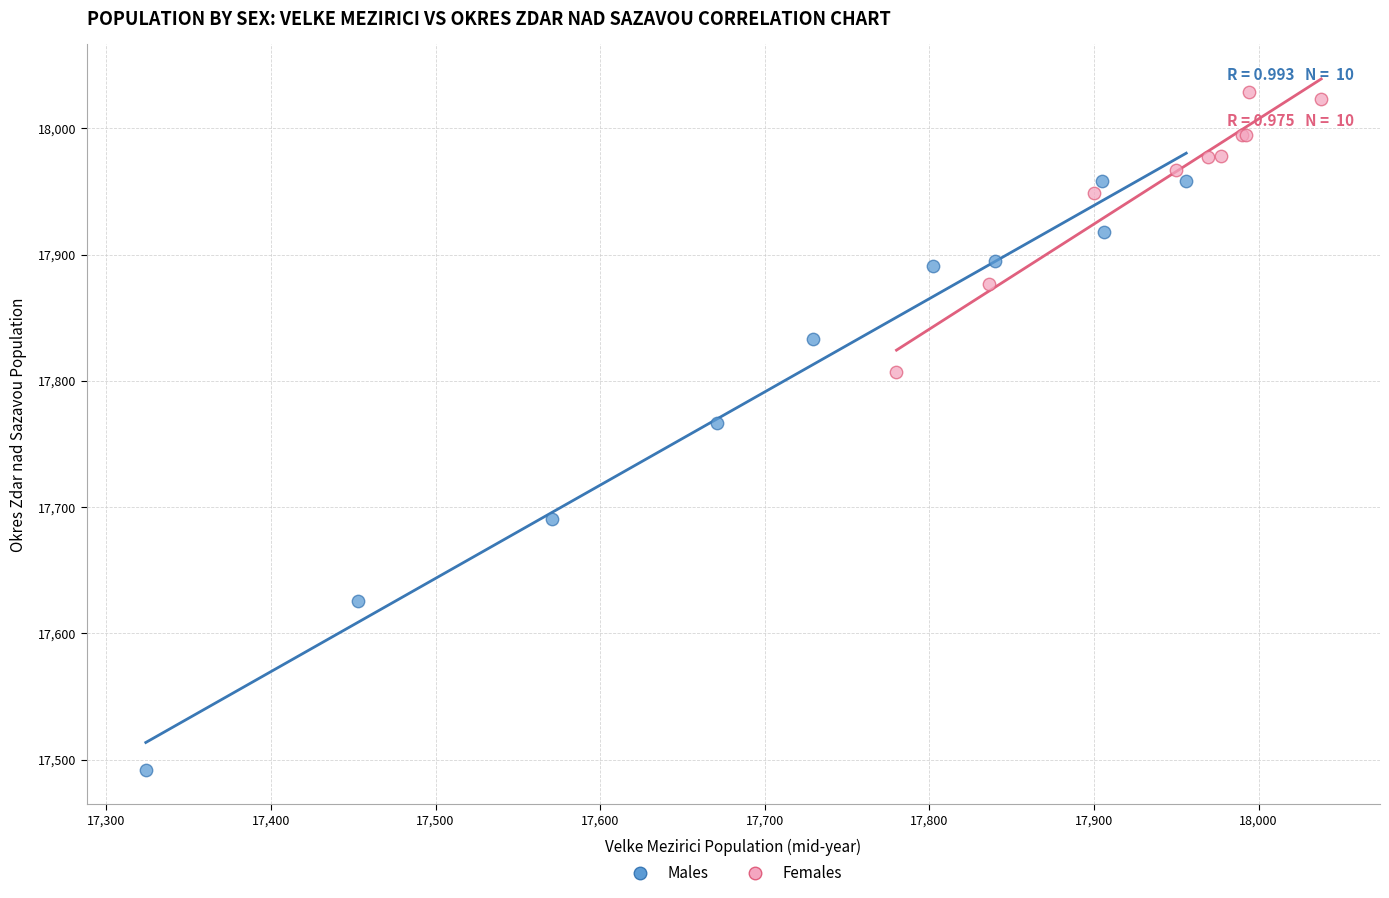

What are all the series names shown in the legend?

Males, Females